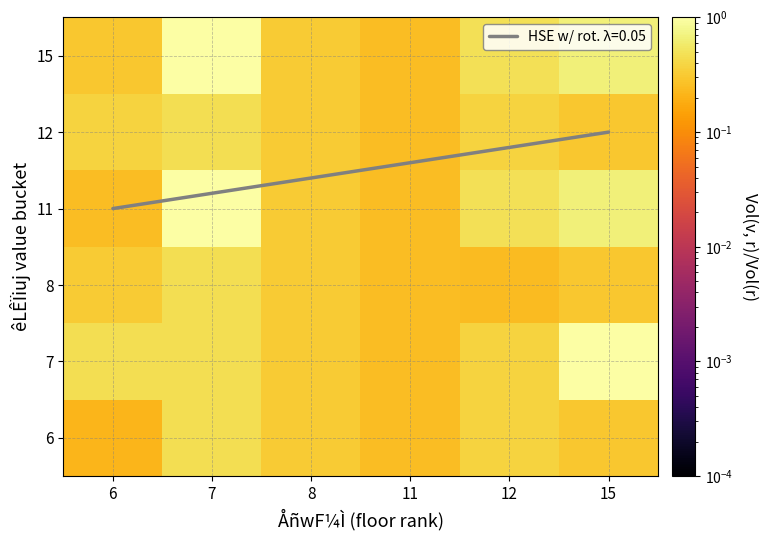

Count the number of categories in the chart.

6